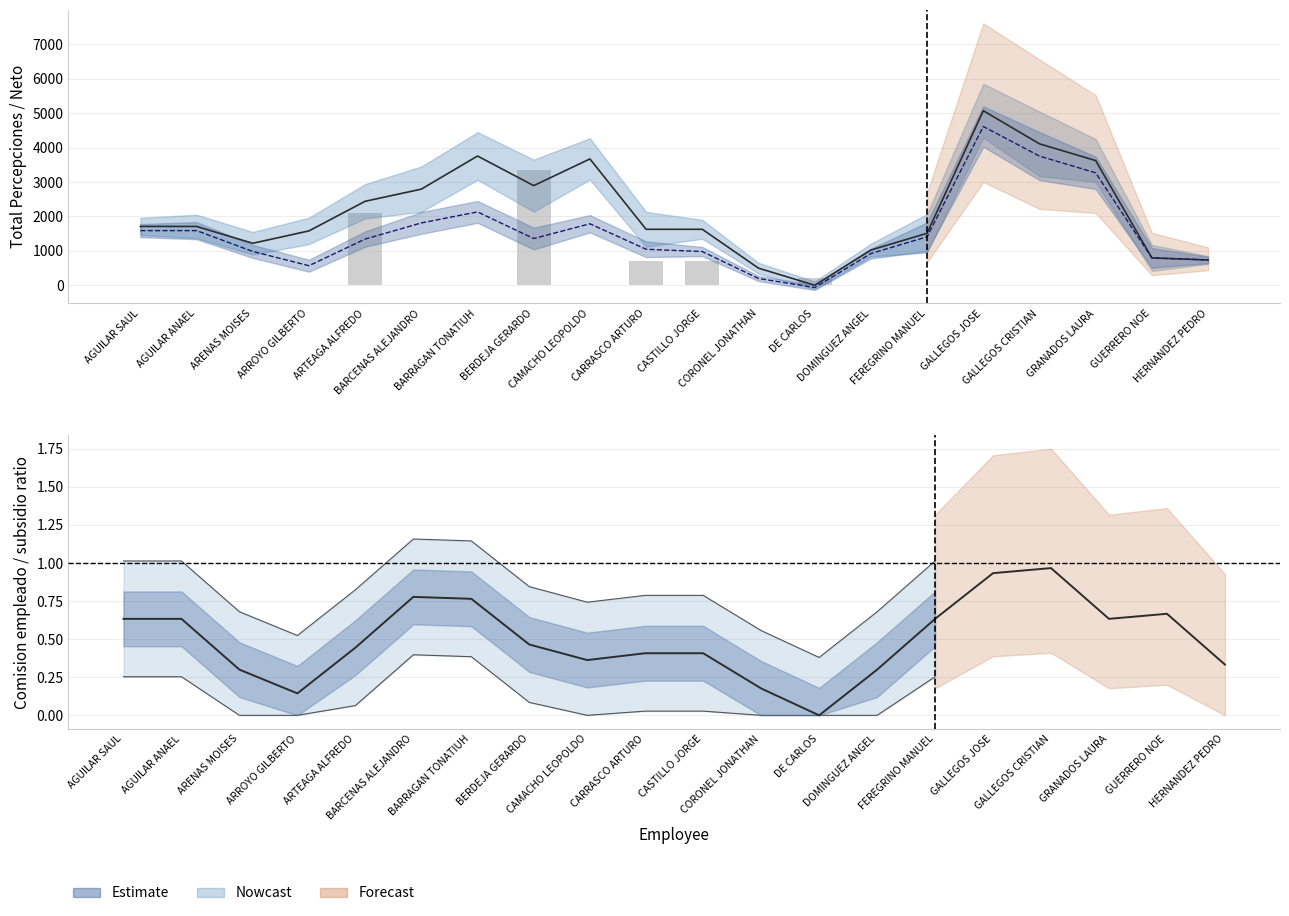

Is it true that Total Percepciones equals 1625.0 at CASTILLO JORGE?

True